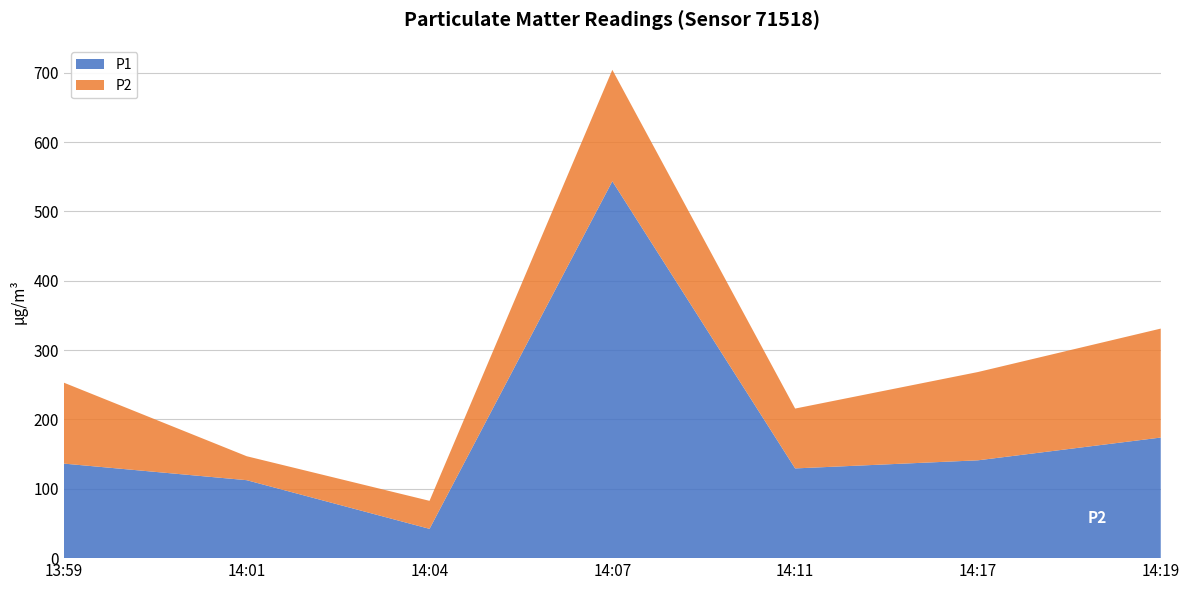

Reading left to right, extract all data points from this chart.

P1: 2023-02-28T13:59:35=136.3	2023-02-28T14:01:57=112.4	2023-02-28T14:04:33=42.2	2023-02-28T14:07:03=543.4	2023-02-28T14:11:57=129.4	2023-02-28T14:17:08=141.1	2023-02-28T14:19:37=173.9
P2: 2023-02-28T13:59:35=116.7	2023-02-28T14:01:57=34.5	2023-02-28T14:04:33=40.4	2023-02-28T14:07:03=160.7	2023-02-28T14:11:57=86.3	2023-02-28T14:17:08=127.3	2023-02-28T14:19:37=157.1